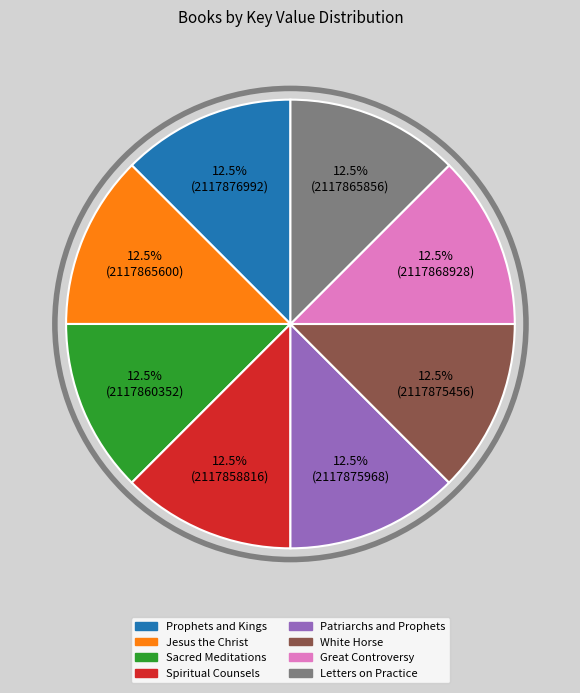

Do Sacred Meditations and Letters on Practice together represent more than half of the pie?

No